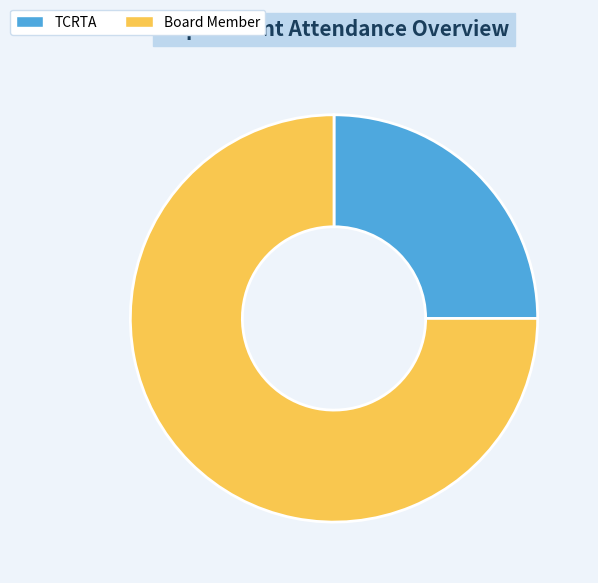

How many slices are in this pie chart?

2